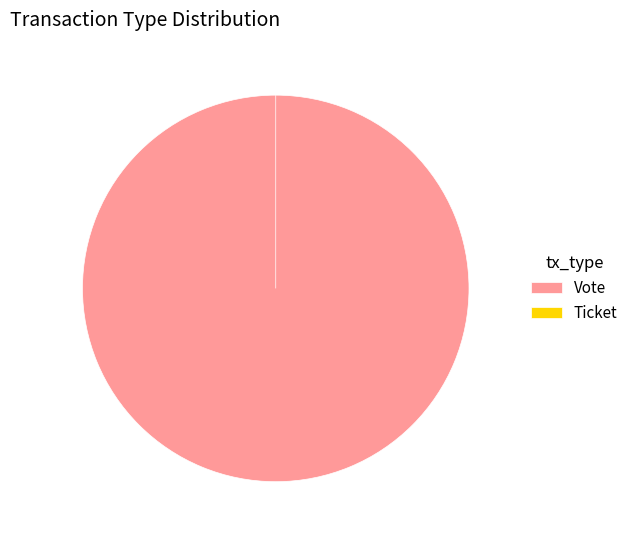

Is it true that Vote is 100% of the pie?

True